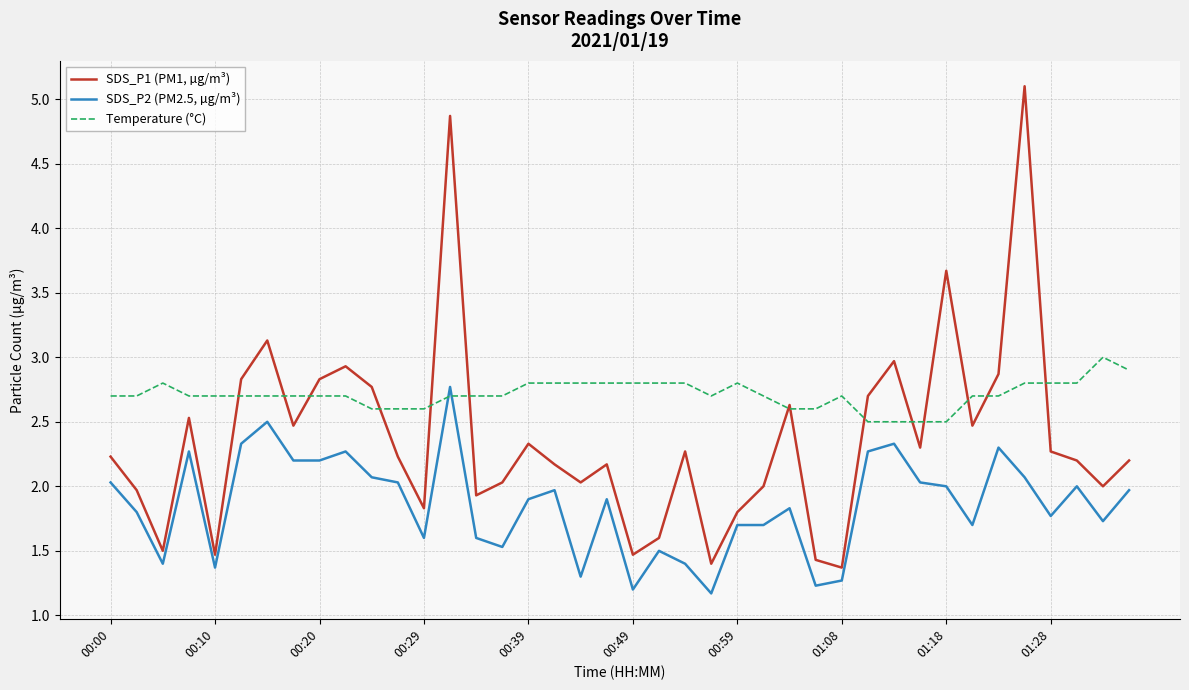

Which series has the widest spread of values?

SDS_P1 (PM1, µg/m³)